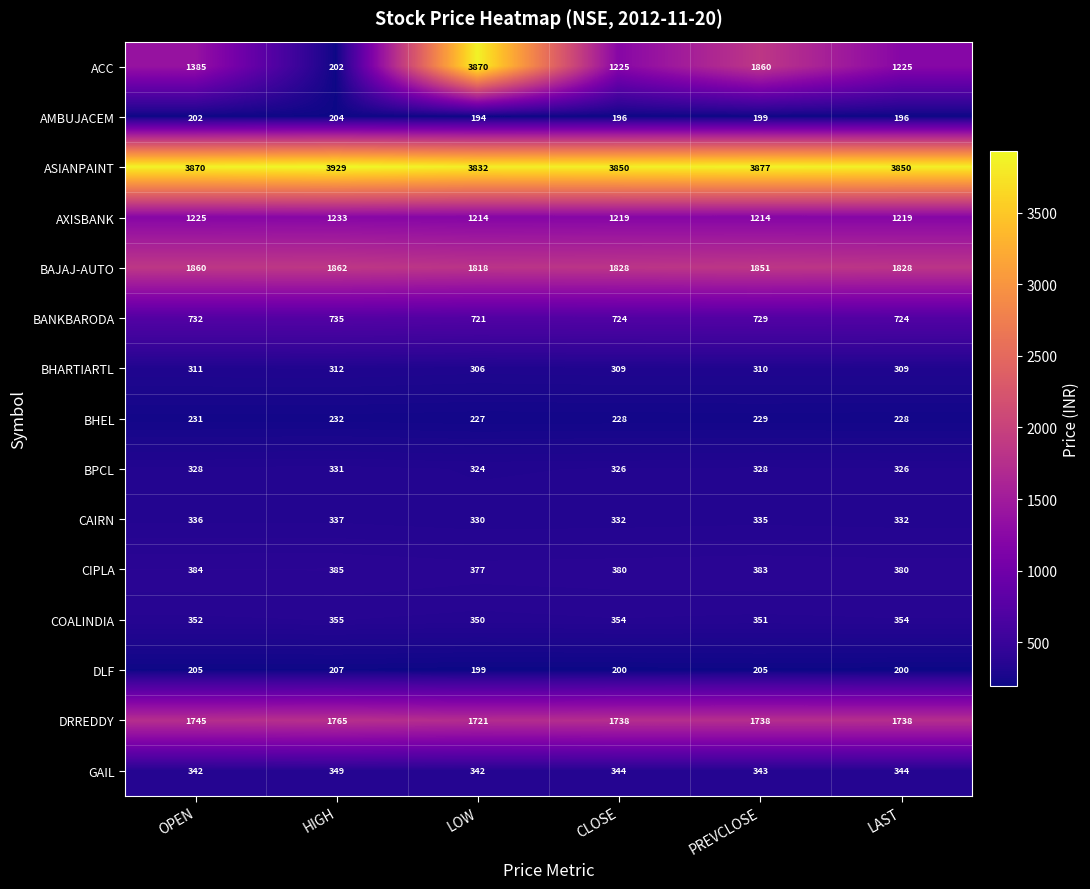

Rank the series by their maximum value, from lowest to highest.

AMBUJACEM, DLF, BHEL, BHARTIARTL, BPCL, CAIRN, GAIL, COALINDIA, CIPLA, BANKBARODA, AXISBANK, DRREDDY, BAJAJ-AUTO, ACC, ASIANPAINT